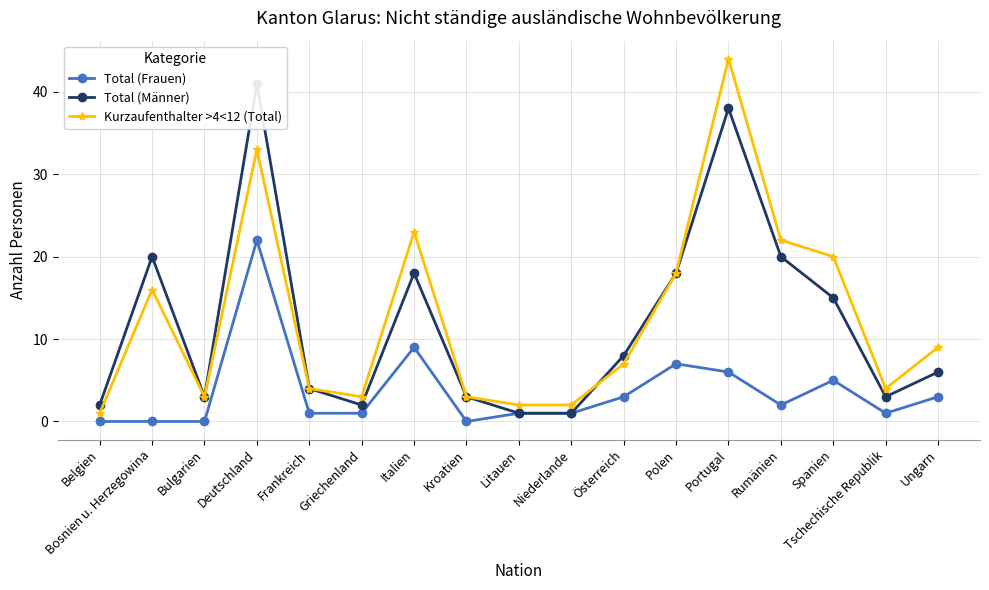

True or false: Total (Frauen) and Kurzaufenthalter >4<12 (Total) intersect in this chart.

False